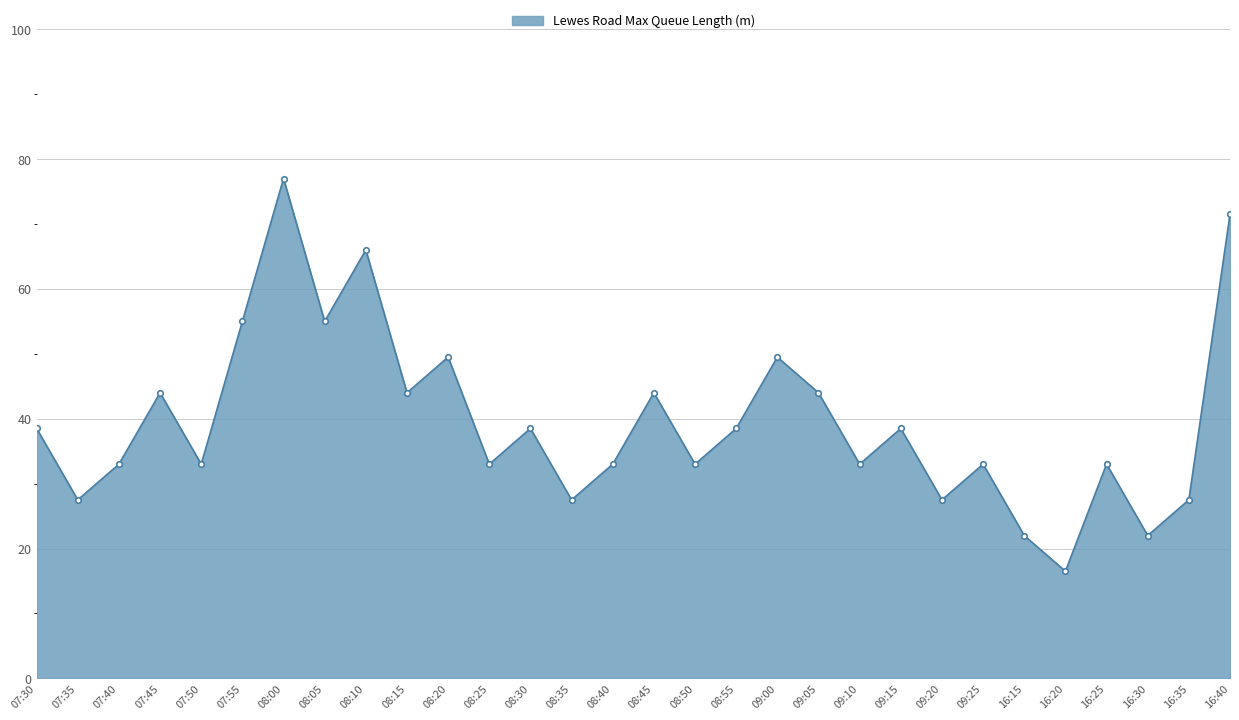

What is the value of the 16th point from the left?

44.0